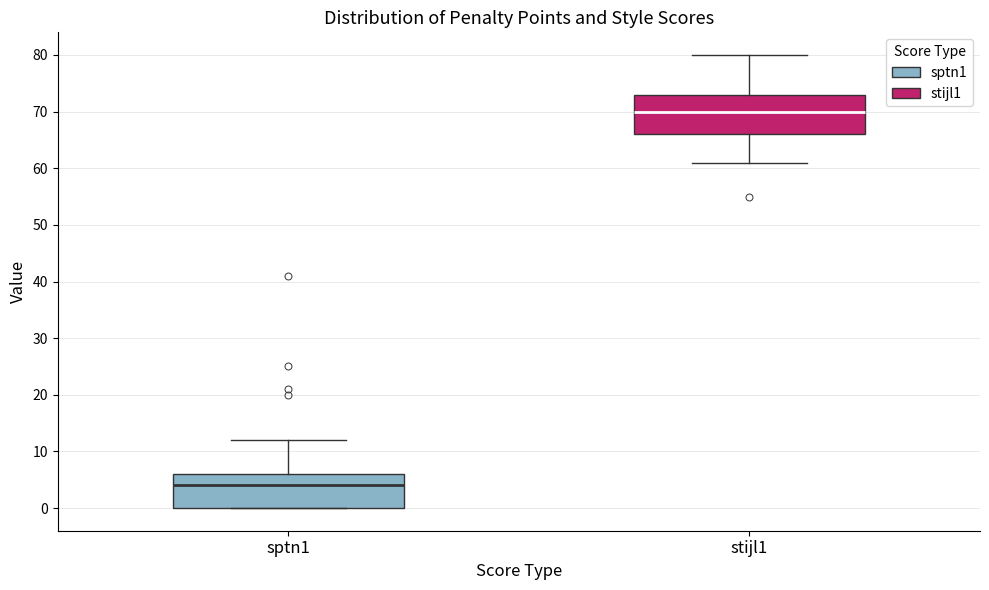

Reading left to right, read every box against the y-axis: the position of its median line, the range the box covers, and the ends of its whiskers. The values are not printed on the chart, so give them approximately, as read against the axis.

sptn1: median 4, box 0 to 6, whiskers 0 to 12
stijl1: median 70, box 66 to 73, whiskers 61 to 80